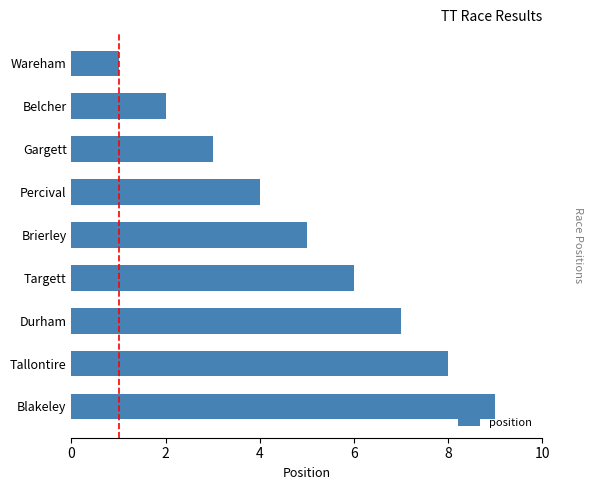

Is it true that the value at Percival is 4?

True